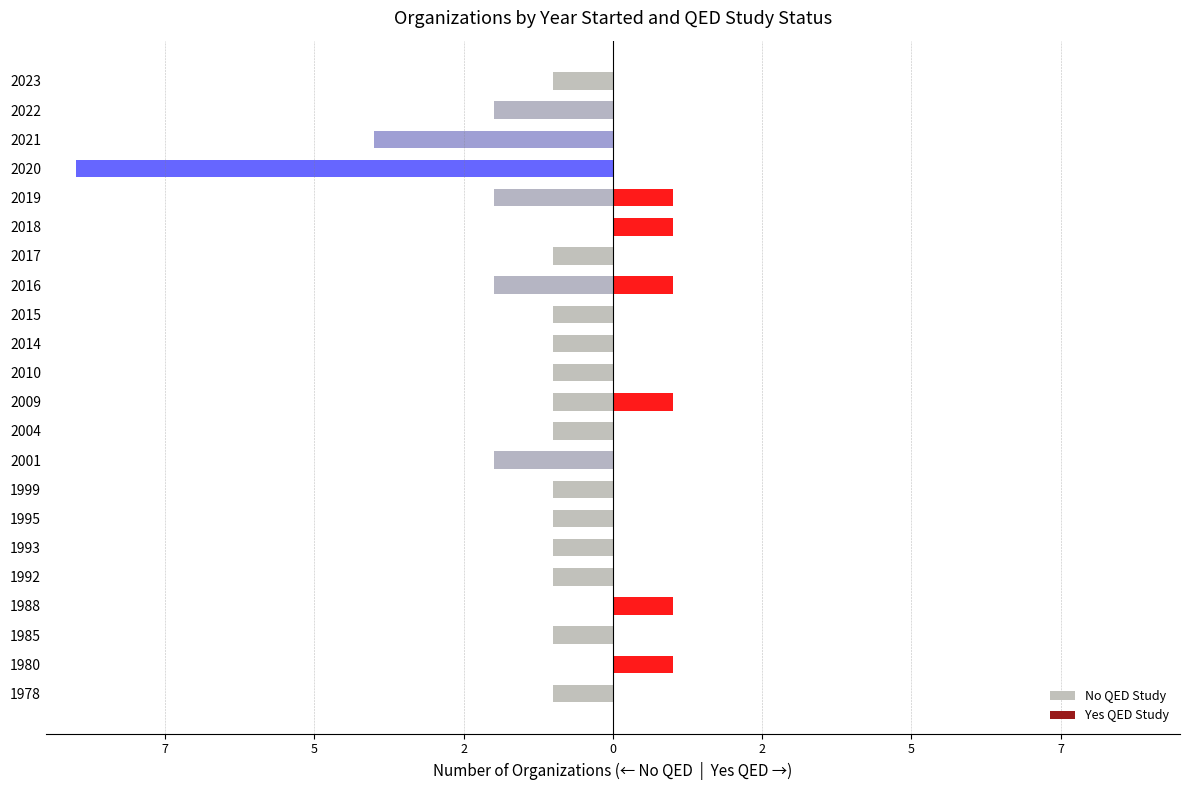

True or false: Yes QED Study has a value of 0 at 2020.

False